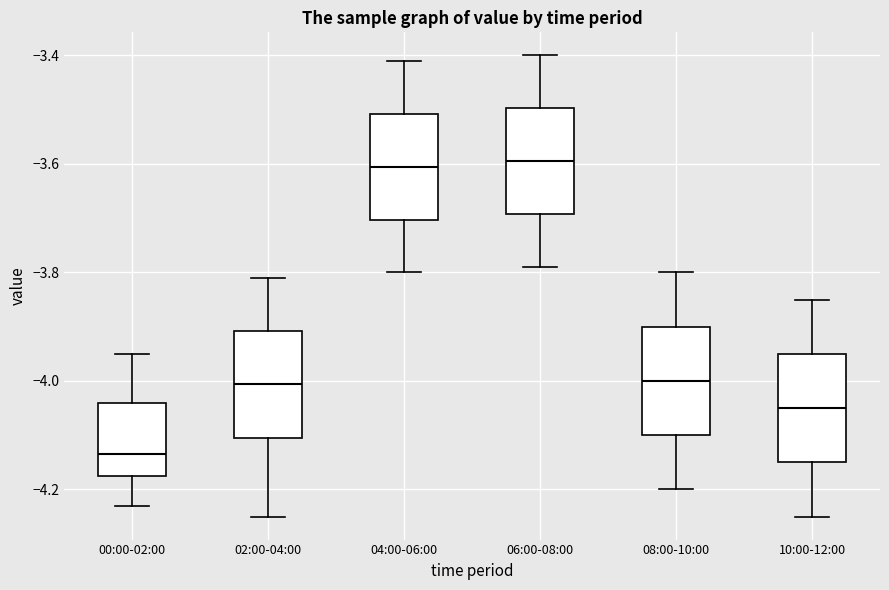

Which box has the lowest median line?

00:00-02:00